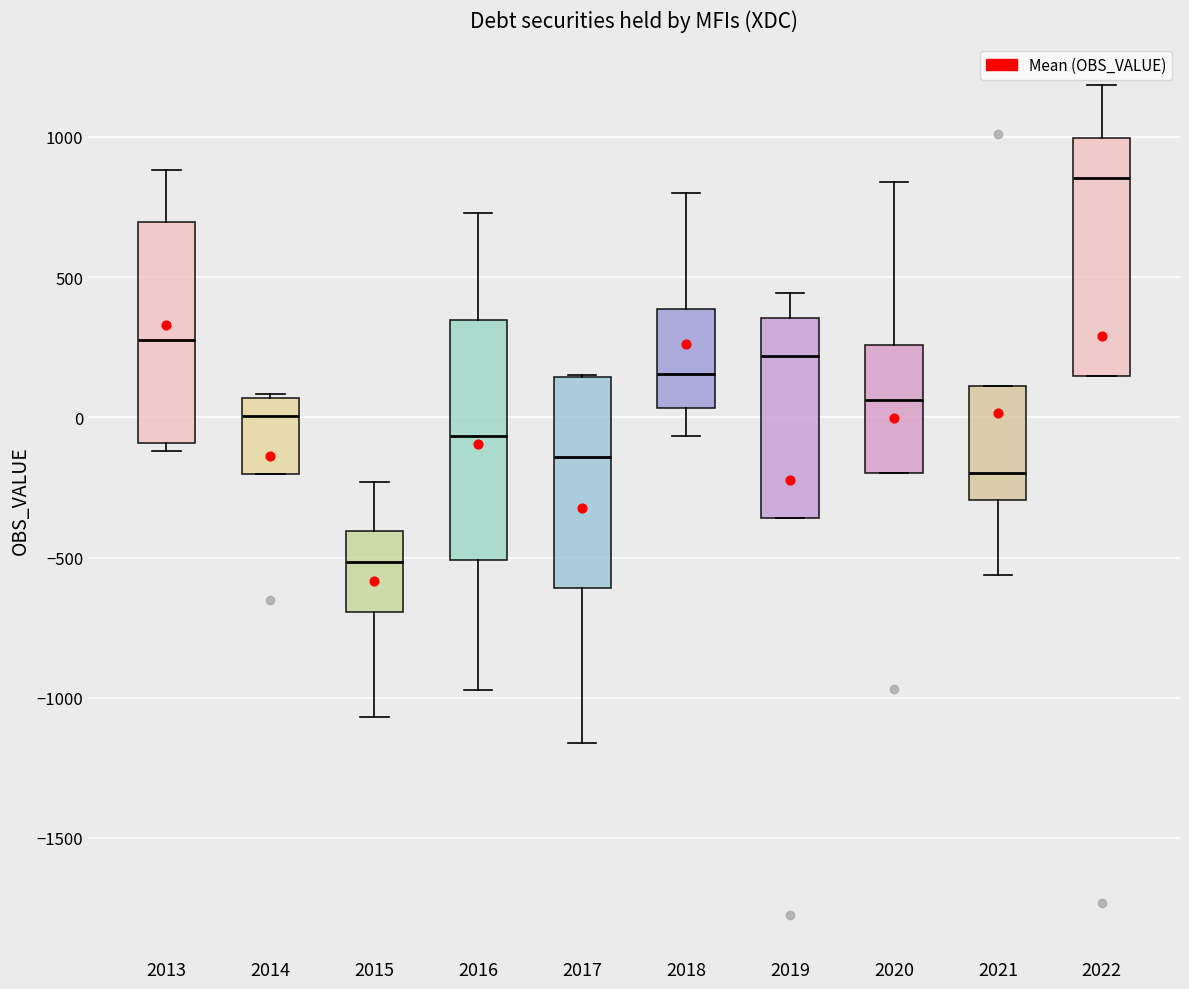

Reading left to right, read every box against the y-axis: the position of its median line, the range the box covers, and the ends of its whiskers. The values are not printed on the chart, so give them approximately, as read against the axis.

2013: median 300, box -100 to 700, whiskers -100 (just below the box's lower edge) to 900
2014: median 0, box -200 to 50, whiskers -200 to 100
2015: median -500, box -700 to -400, whiskers -1050 to -250
2016: median -50, box -500 to 350, whiskers -950 to 750
2017: median -150, box -600 to 150, whiskers -1150 to 150
2018: median 150, box 50 to 400, whiskers -50 to 800
2019: median 200, box -350 to 350, whiskers -350 to 450
2020: median 50, box -200 to 250, whiskers -200 to 850
2021: median -200, box -300 to 100, whiskers -550 to 100
2022: median 850, box 150 to 1000, whiskers 150 to 1200